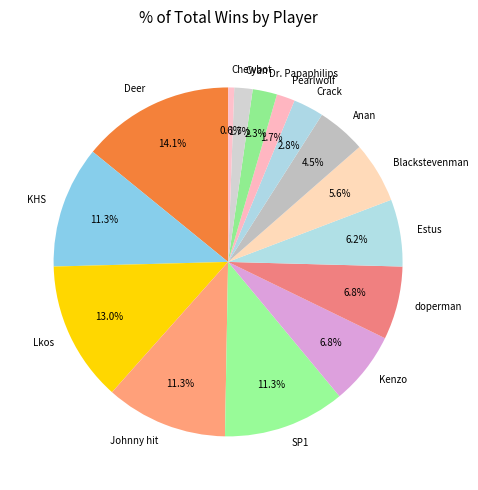

Is it true that Chewbot is 11% of the pie?

False